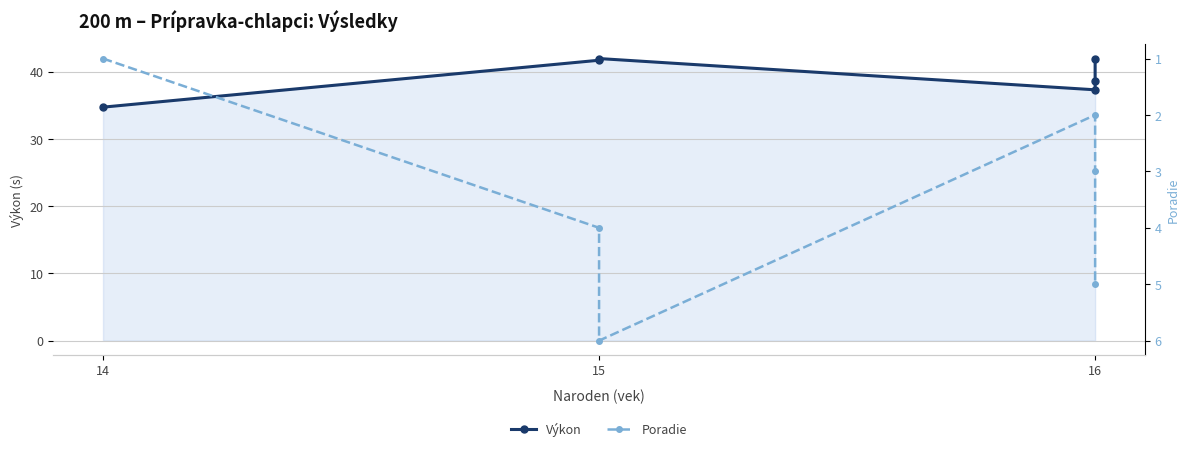

Reading right to left, list all the values displayed in this chart.

Výkon: 42.0	38.6	37.3	42.0	41.7	34.7
Poradie: 5.0	3.0	2.0	6.0	4.0	1.0